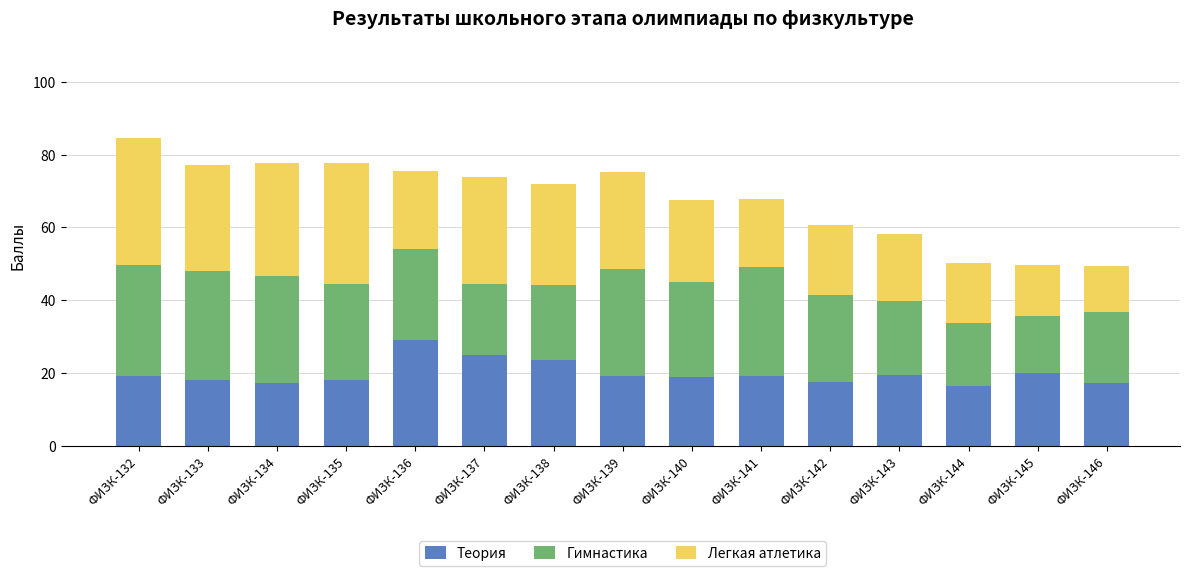

At which category is the sum across all series the highest?

ФИЗК-132